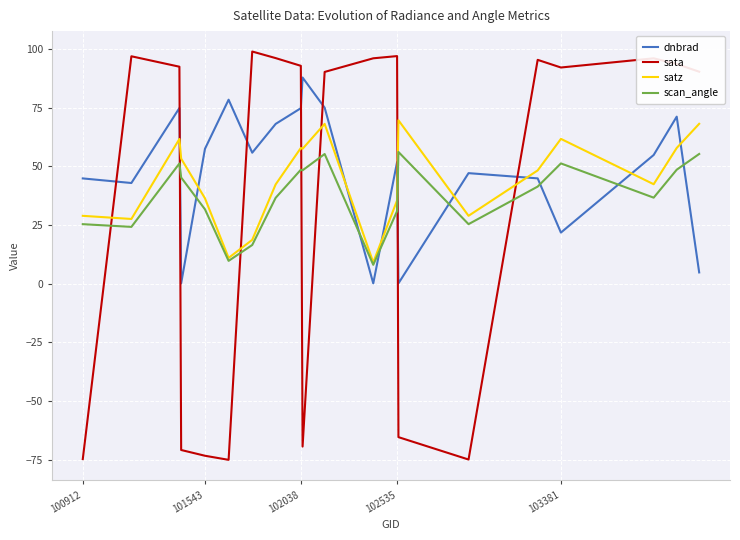

Which series has the largest range (max minus min)?

sata